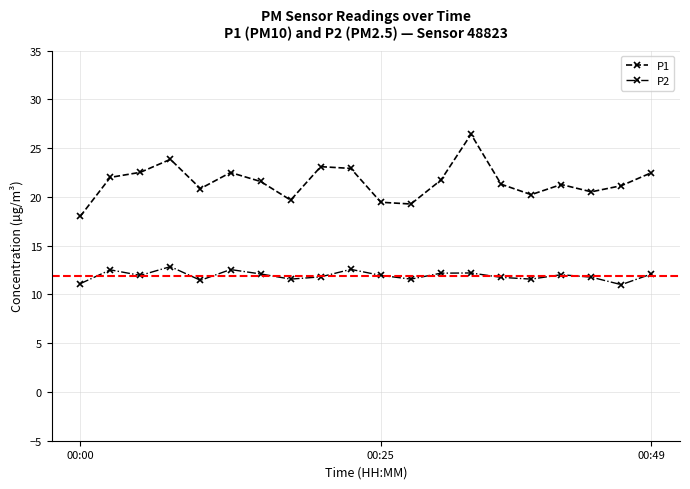

Which series has the widest spread of values?

P1